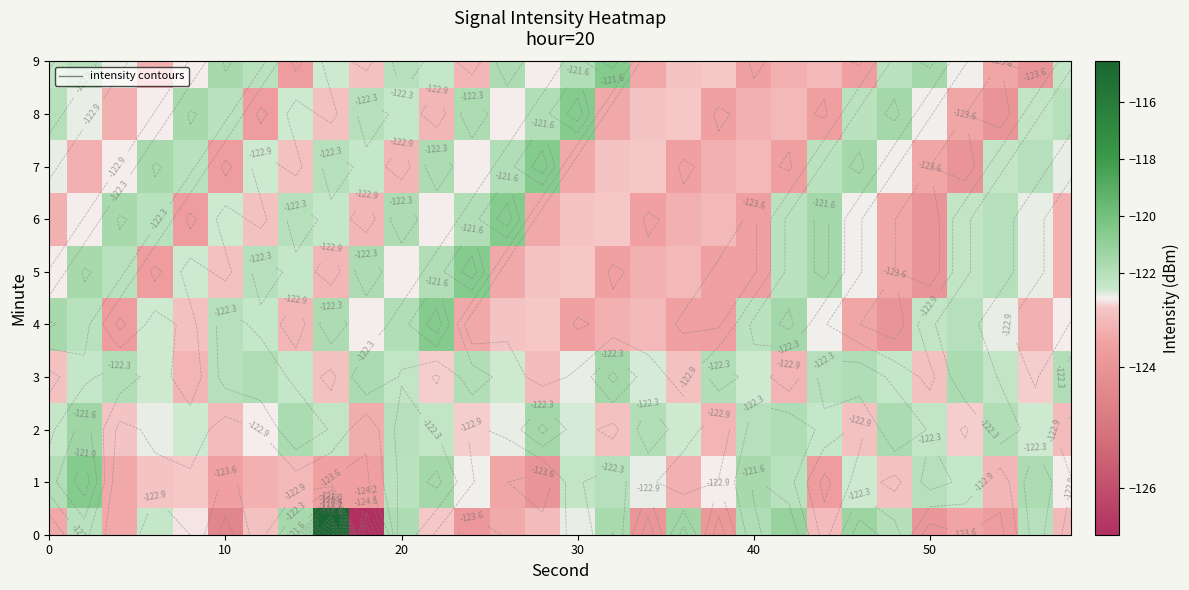

At how many categories does at least one series exceed -120?

1